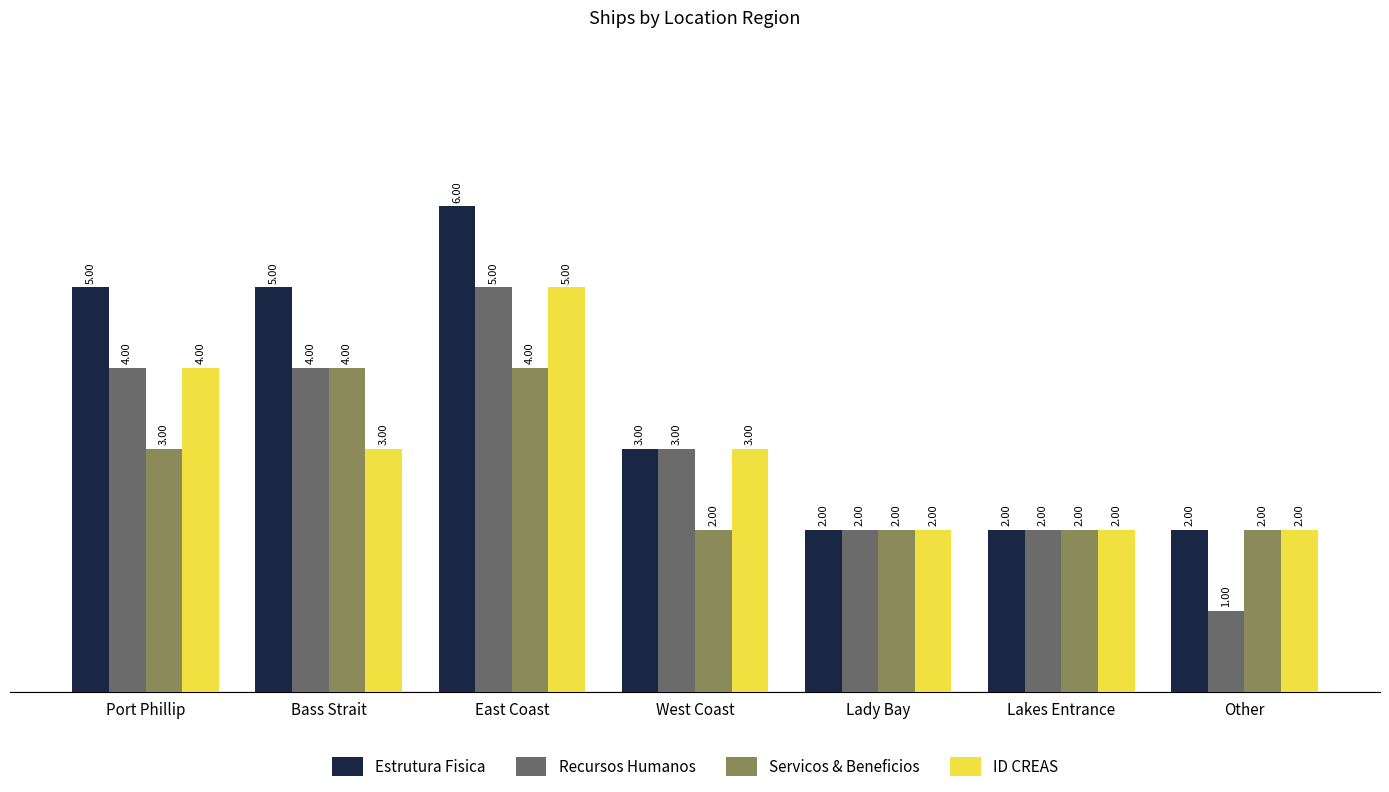

What is the sum of the Servicos & Beneficios values at Bass Strait and Port Phillip?

7